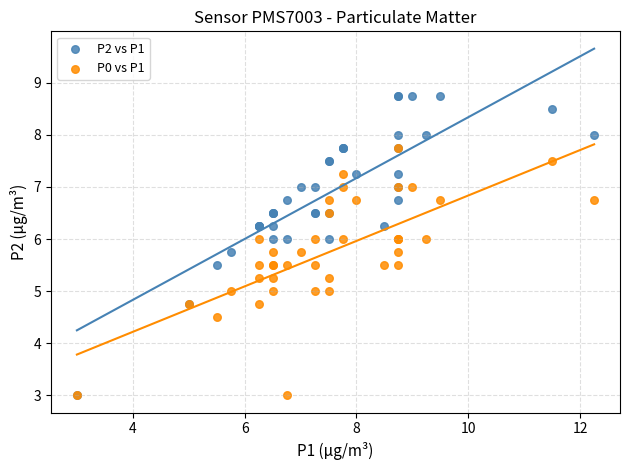

What are all the series names shown in the legend?

P2 vs P1, P0 vs P1